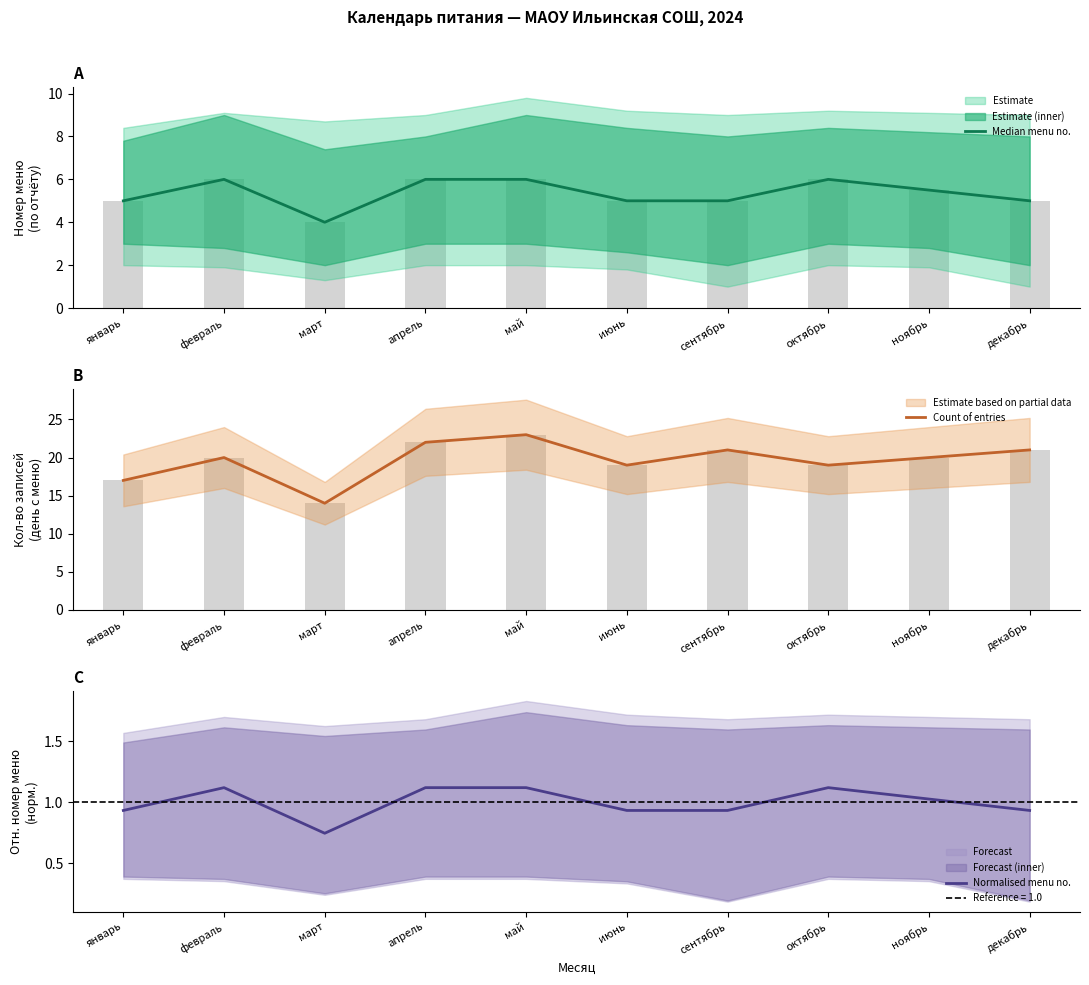

What position from the right is декабрь?

1